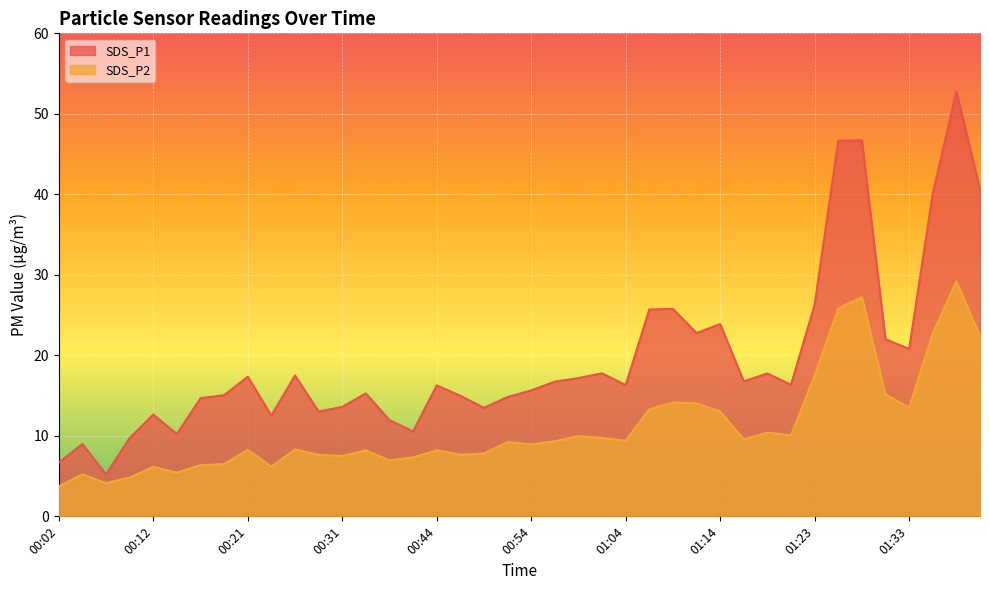

What is the approximate value of SDS_P1 at 01:04?

16.3